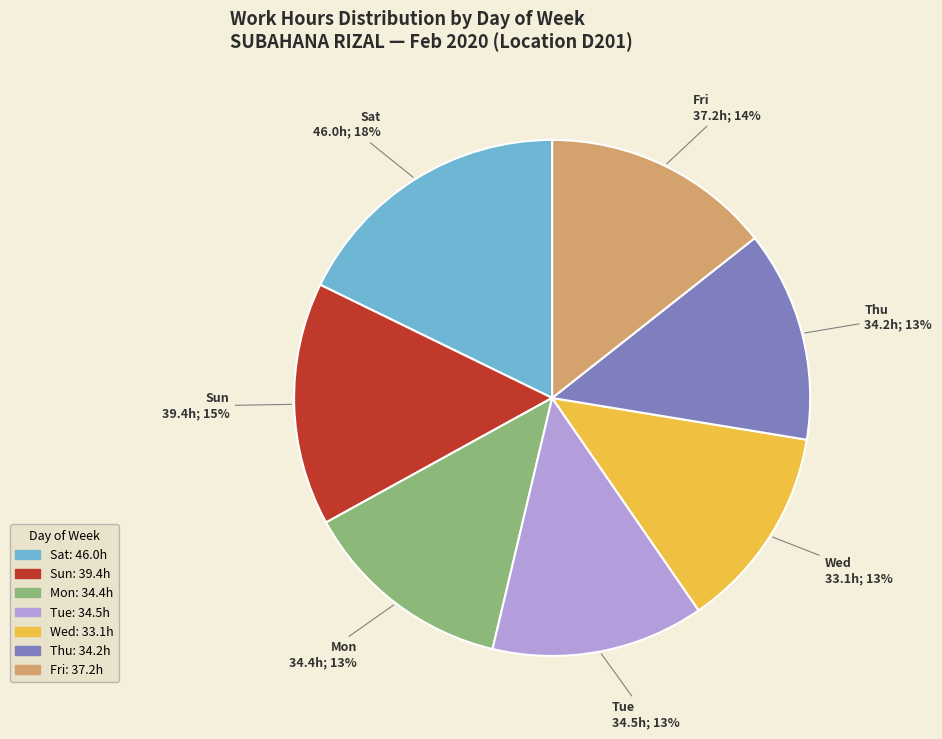

Does any single category account for the majority?

No